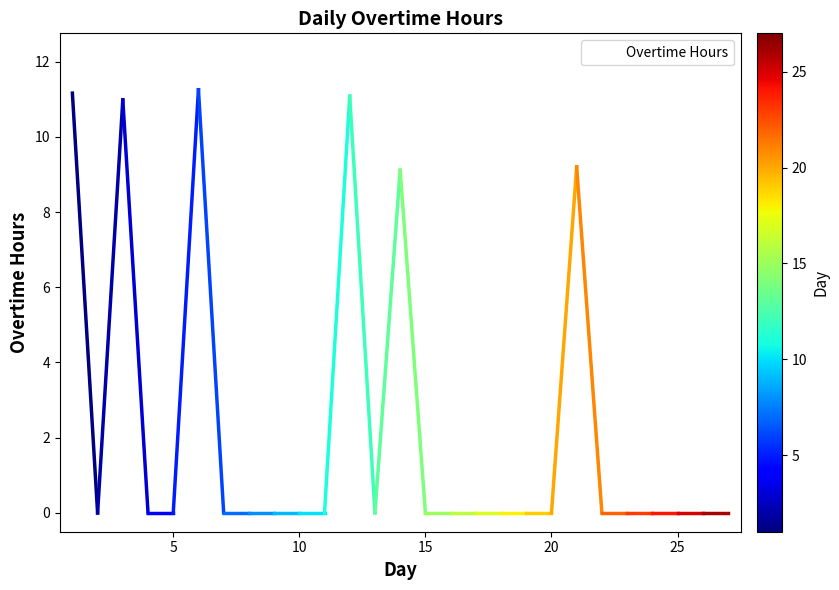

Does the chart have visible grid lines?

No